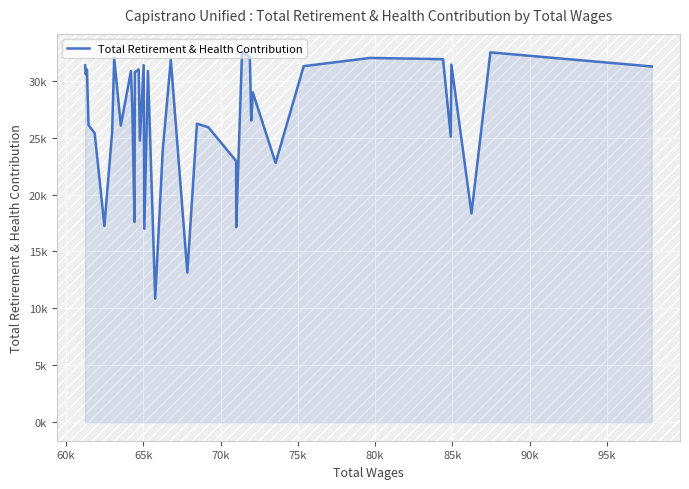

What is the value of the 11th point from the left?

27389